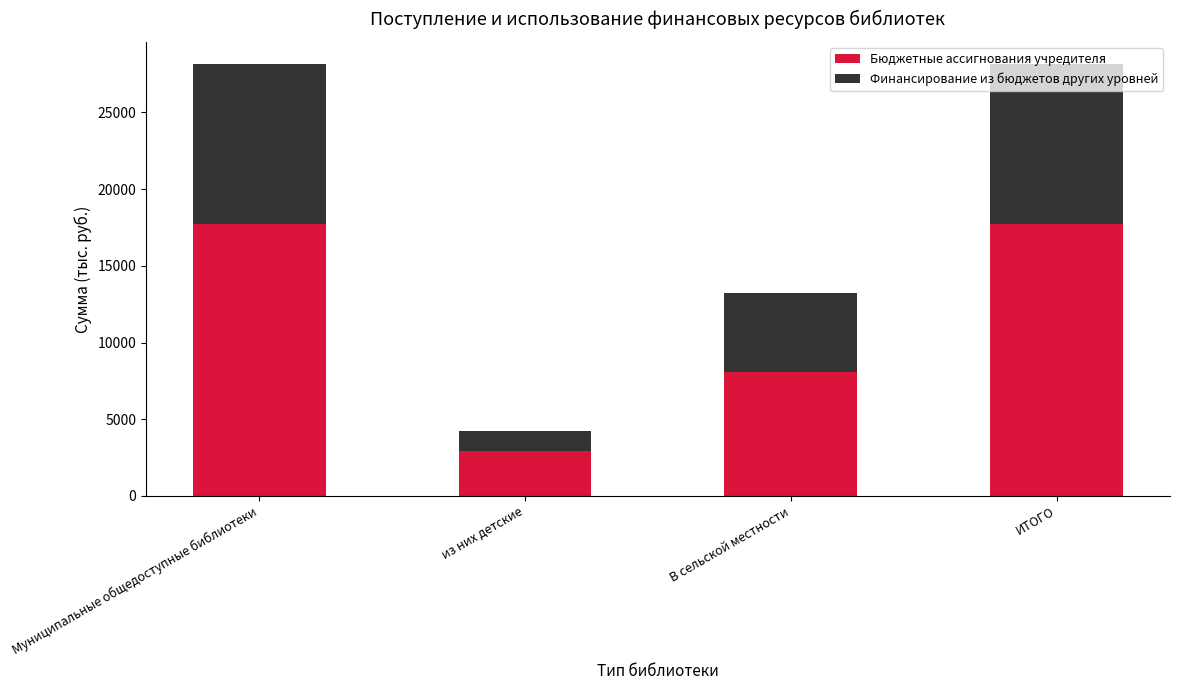

What is the highest value of the Бюджетные ассигнования учредителя series?

17696